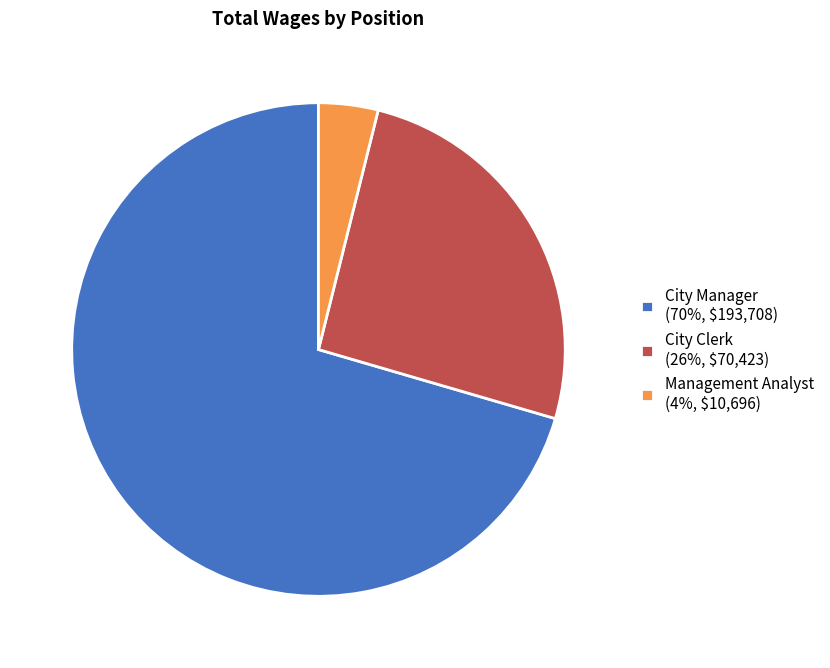

True or false: Management Analyst (4%, $10,696) accounts for 4% of the total.

True